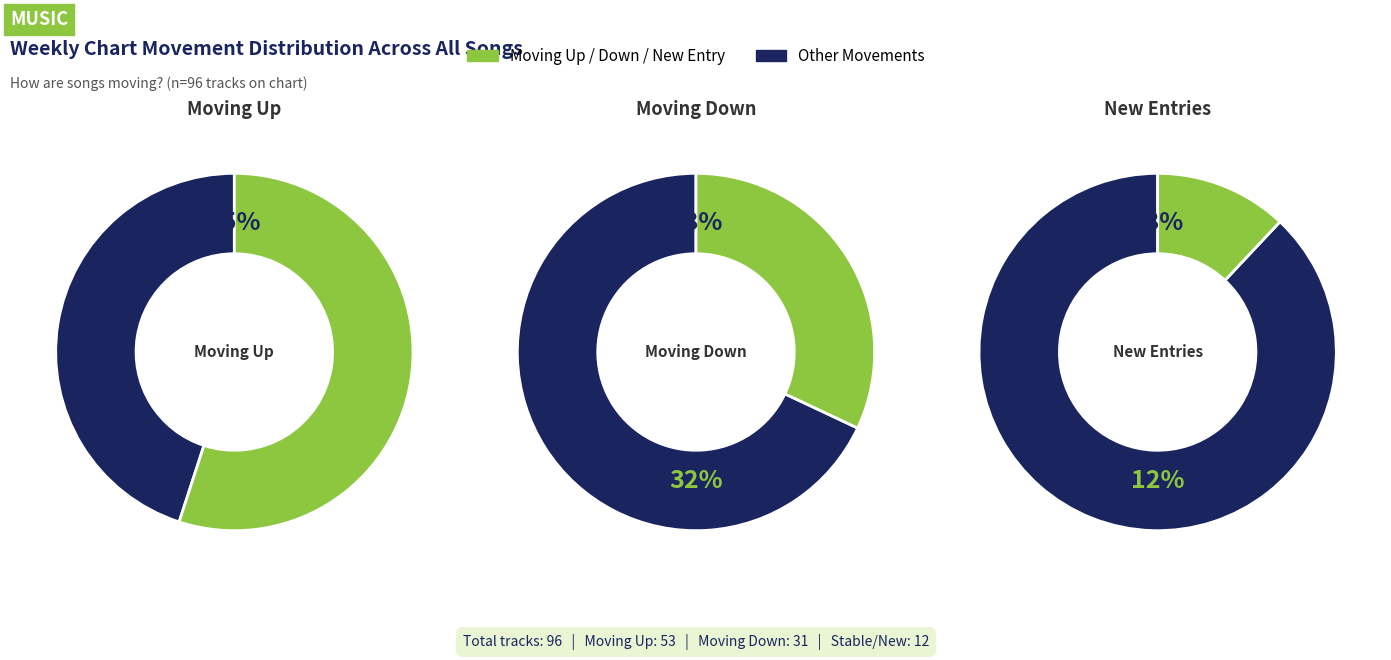

What percentage is the up slice, to the nearest percent?

55%